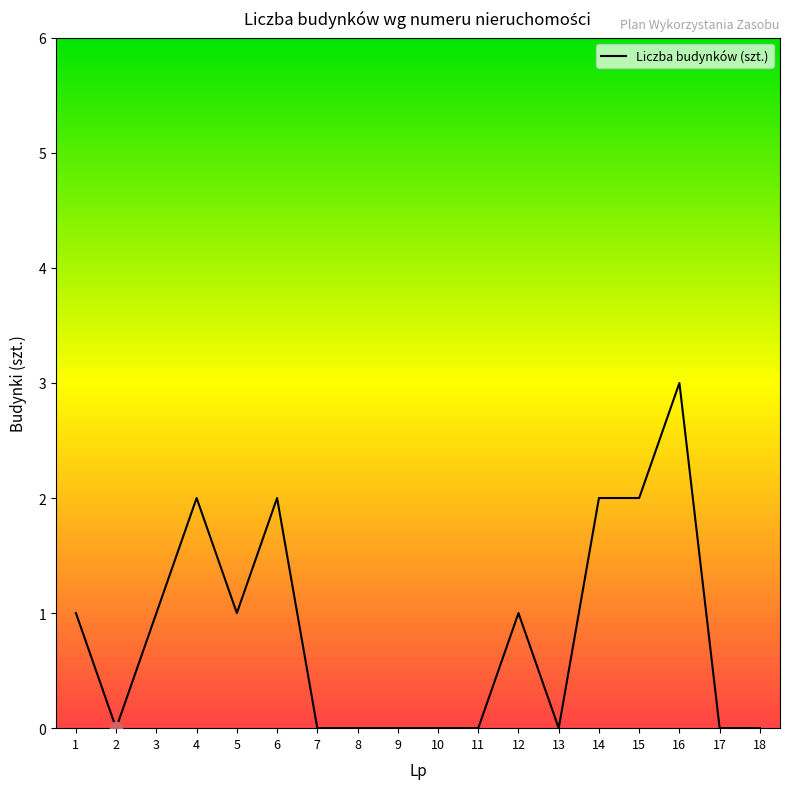

What is the change in value from 8 to 16?

+3